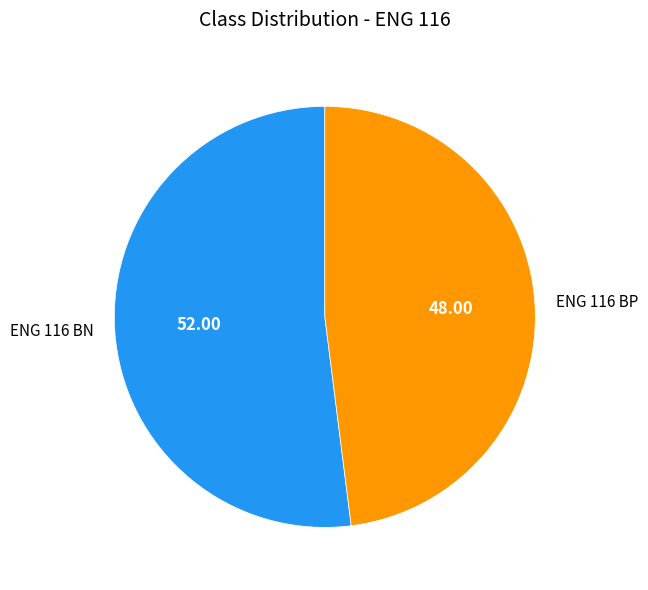

Between ENG 116 BP and ENG 116 BN, which is larger?

ENG 116 BN